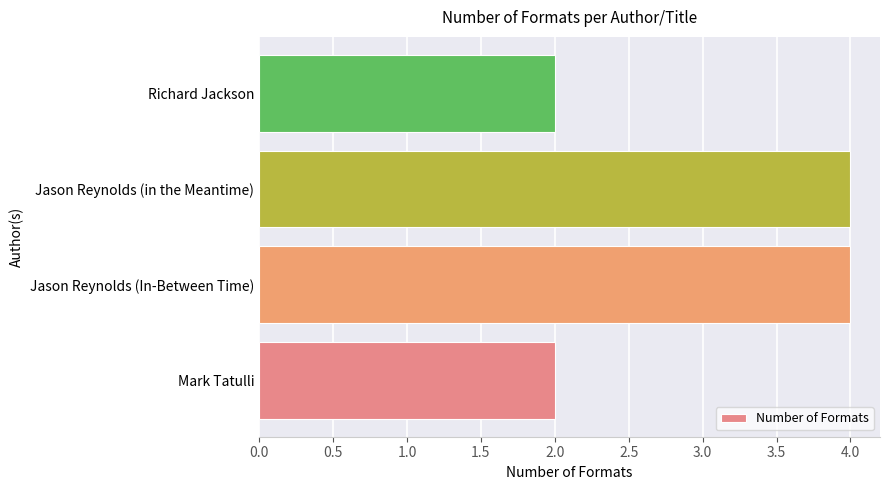

What is the change in value from Mark Tatulli to Jason Reynolds (in the Meantime)?

+2